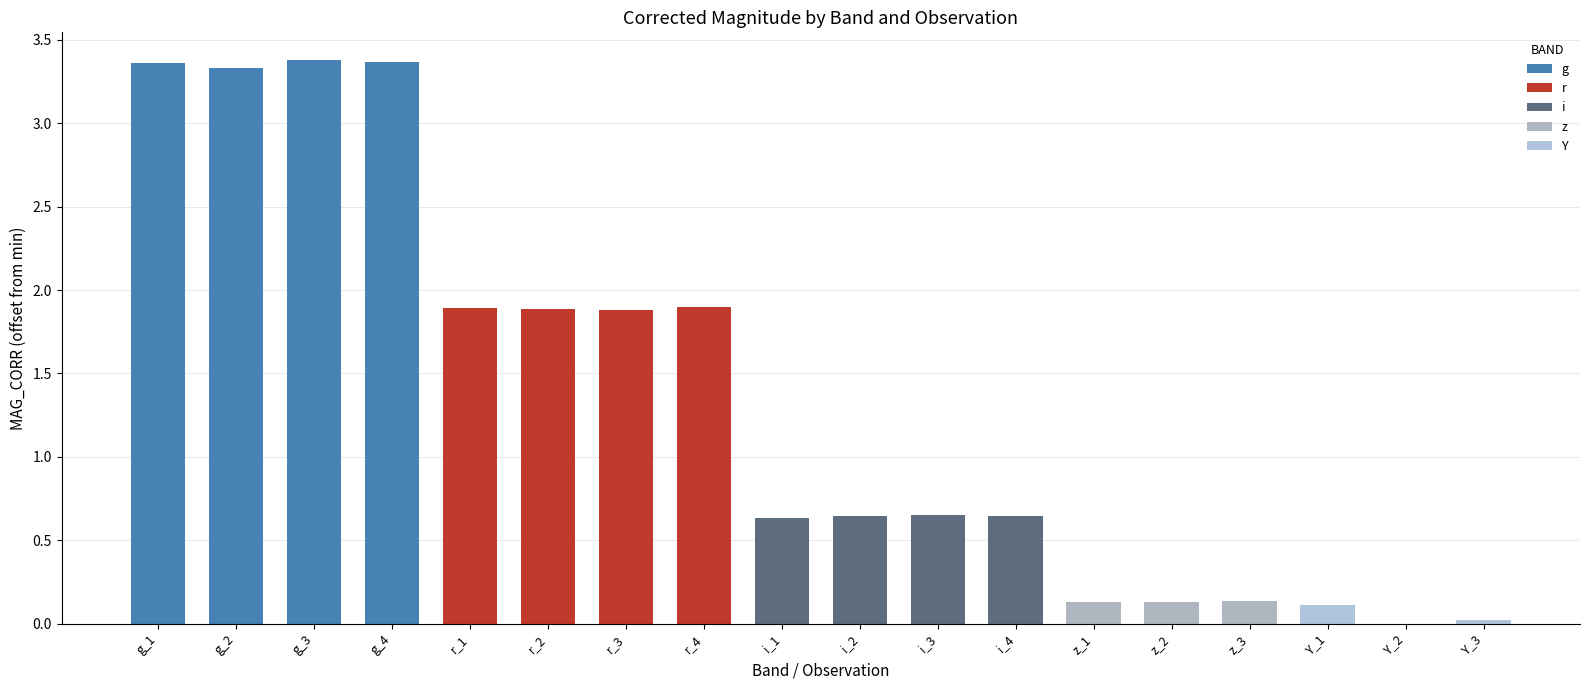

Reading left to right, transcribe all the data shown in this chart.

3.4	3.3	3.4	3.4	1.9	1.9	1.9	1.9	0.6	0.6	0.7	0.6	0.1	0.1	0.1	0.1	0.0	0.0